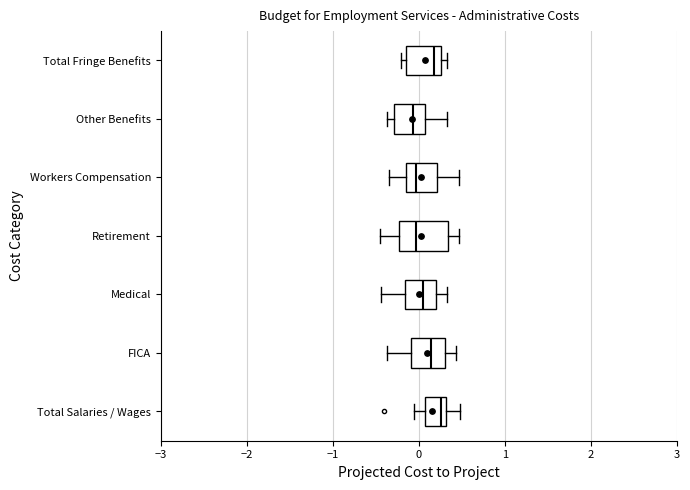

Reading bottom to top, transcribe this box plot: for each box, give where its median line is, the range the box spans, and where its two whiskers end, as read against the x-axis. The values are not printed on the chart, so give them approximately, as read against the axis.

Total Salaries / Wages: median 0.3 (just left of the box's right edge), box 0.1 to 0.3, whiskers -0.1 to 0.5
FICA: median 0.1, box -0.1 to 0.3, whiskers -0.4 to 0.4
Medical: median 0.1, box -0.2 to 0.2, whiskers -0.4 to 0.3
Retirement: median 0.0, box -0.2 to 0.3, whiskers -0.5 to 0.5
Workers Compensation: median 0.0, box -0.2 to 0.2, whiskers -0.3 to 0.5
Other Benefits: median -0.1, box -0.3 to 0.1, whiskers -0.4 to 0.3
Total Fringe Benefits: median 0.2, box -0.2 to 0.3, whiskers -0.2 (just left of the box's left edge) to 0.3 (just right of the box's right edge)